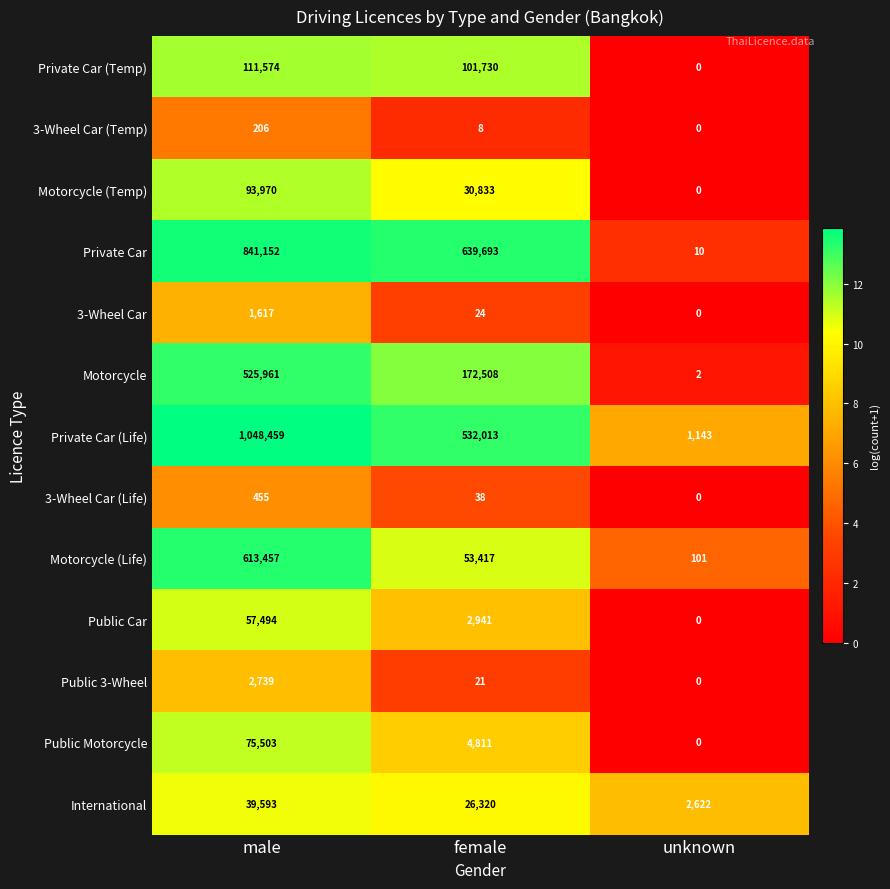

The Motorcycle series shows 1 at unknown. True or false?

False